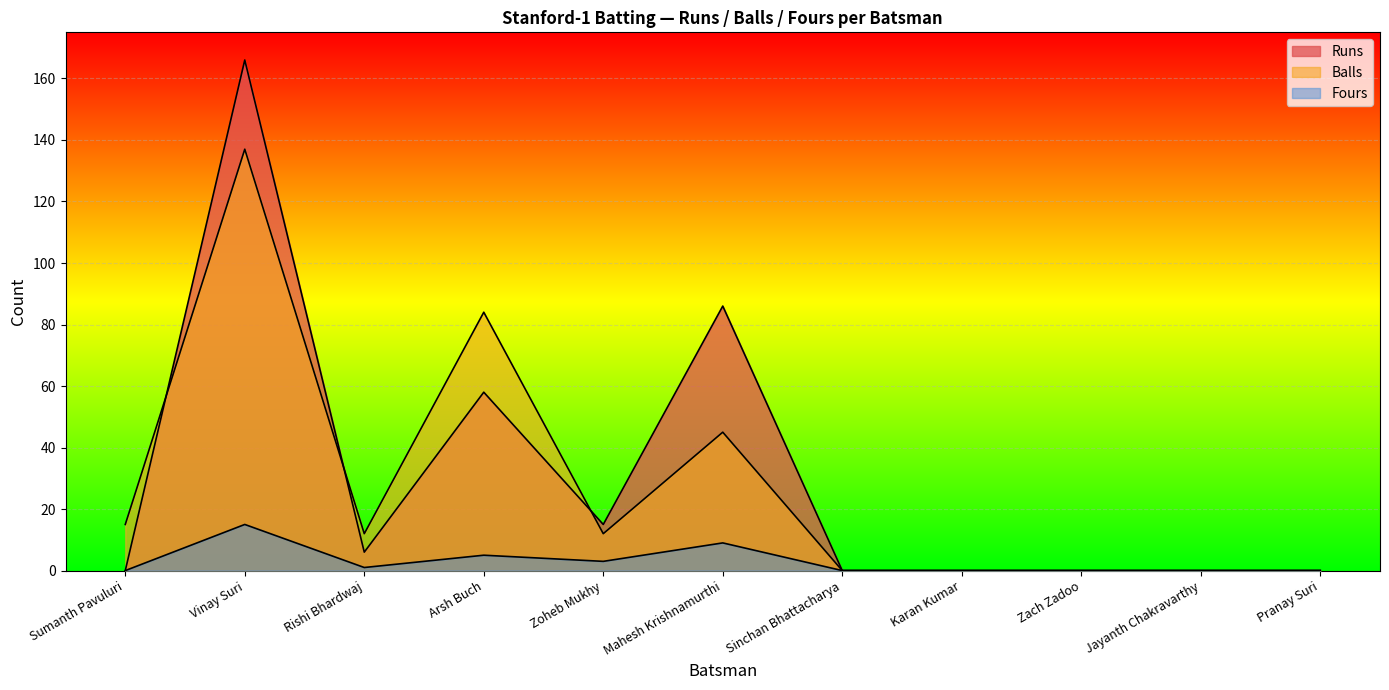

How many data points does each series have?

11